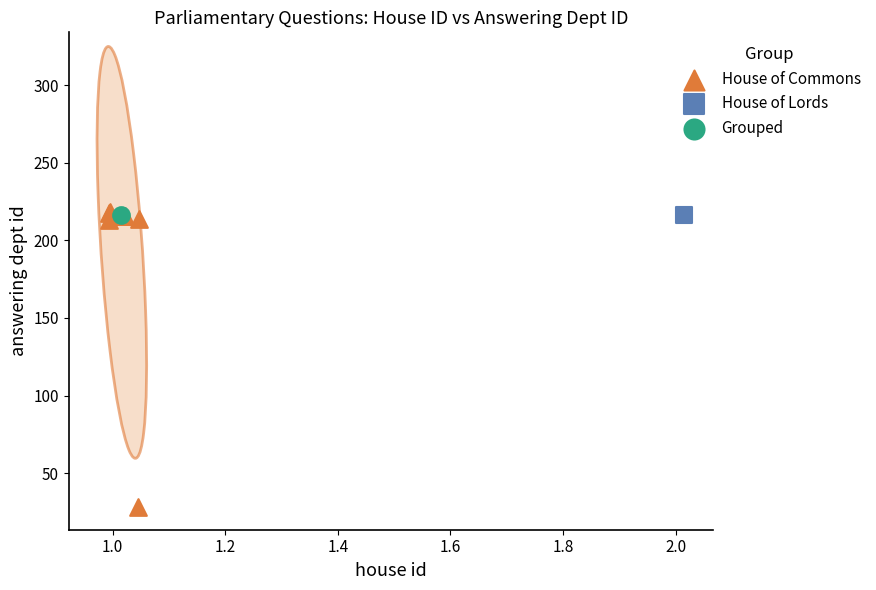

What are all the series names shown in the legend?

House of Commons, House of Lords, Grouped